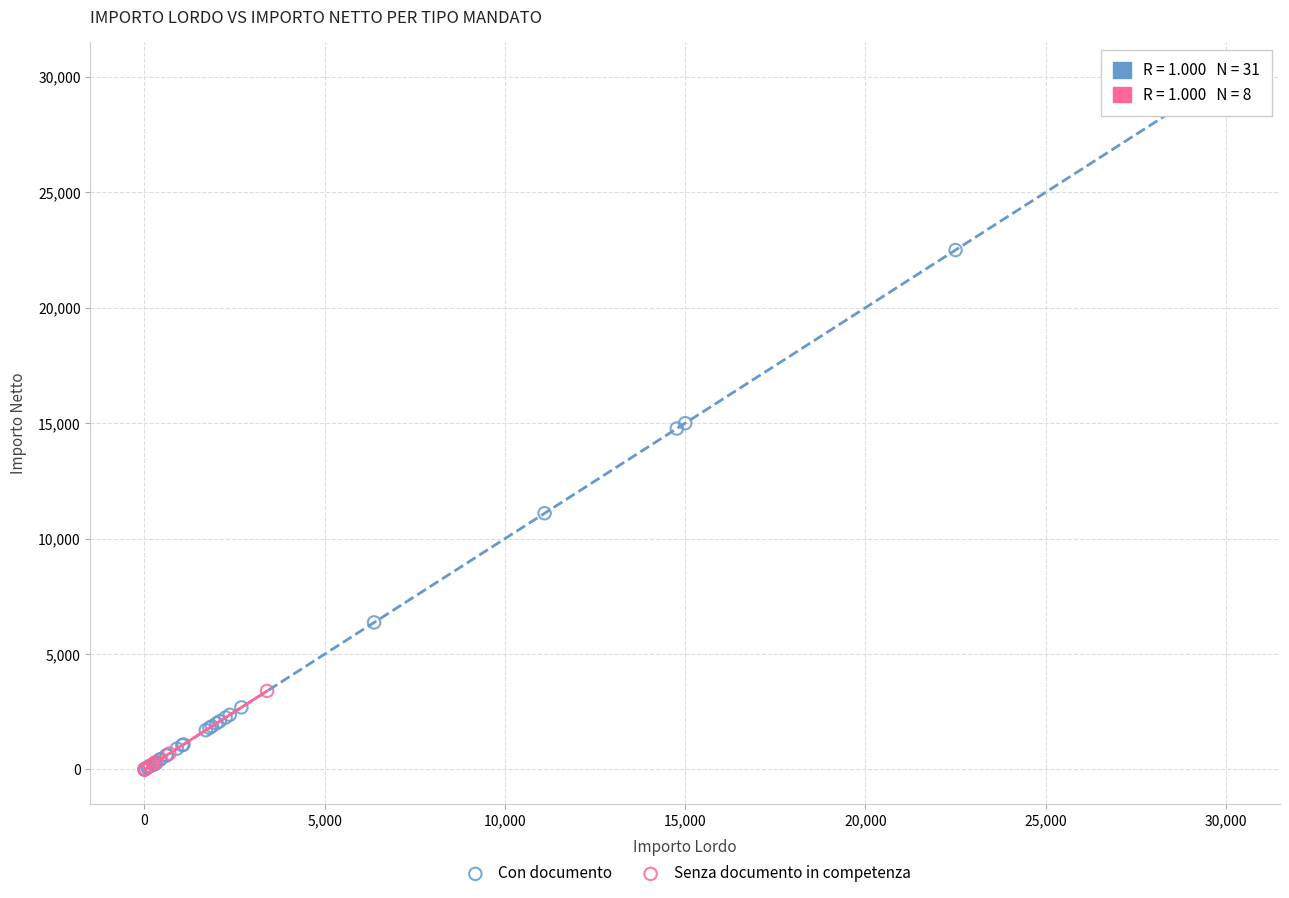

Which series has the widest spread of Y values?

Con documento